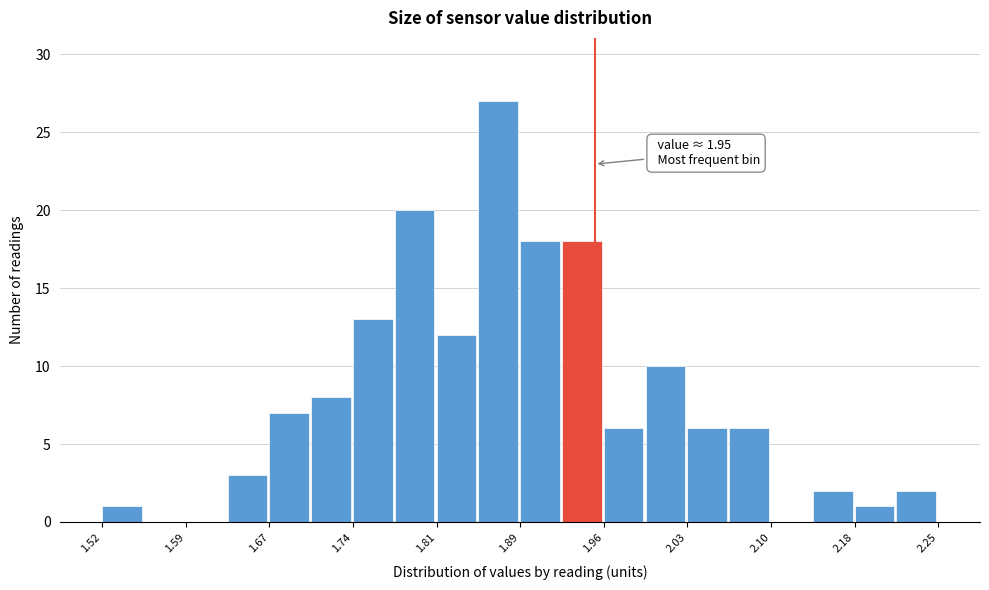

Around what value on the x-axis is the tallest bar? Give the approximate position of its centre, as read against the axis.

1.87